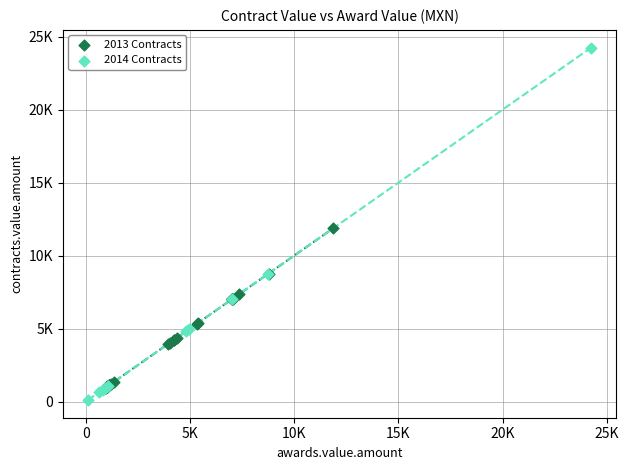

What are all the series names shown in the legend?

2013 Contracts, 2014 Contracts